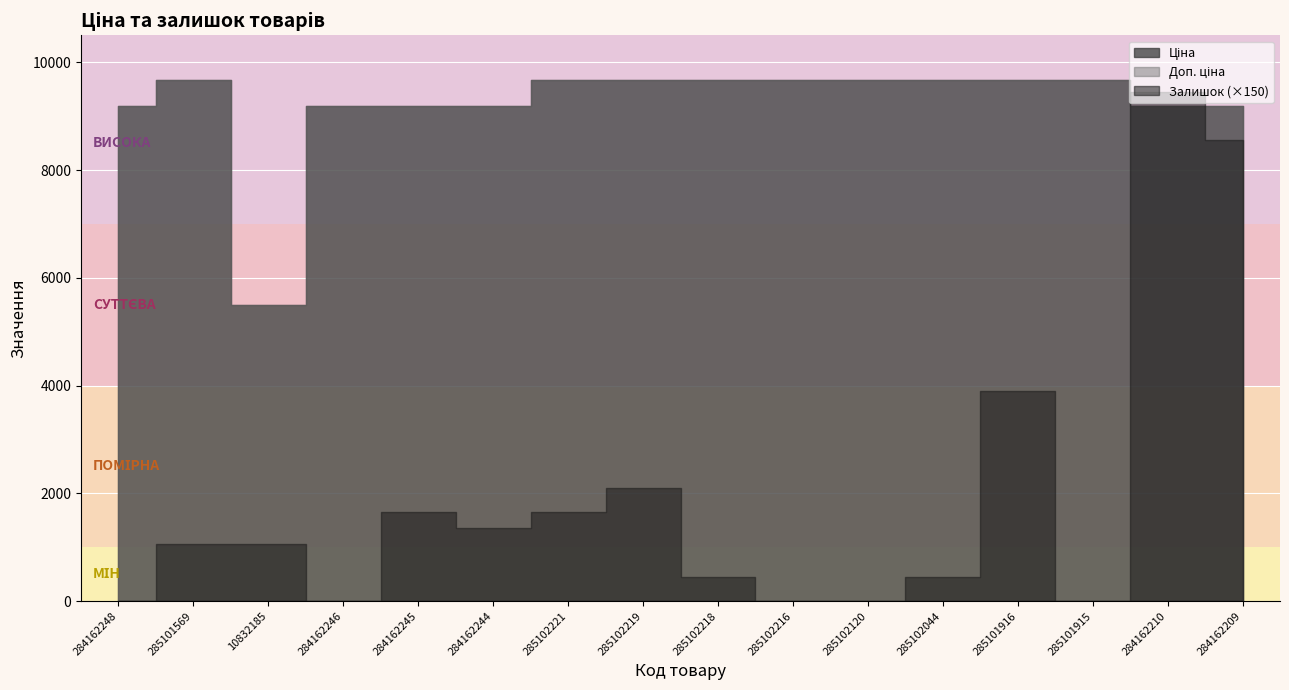

At which category is the sum across all series the highest?

285101916